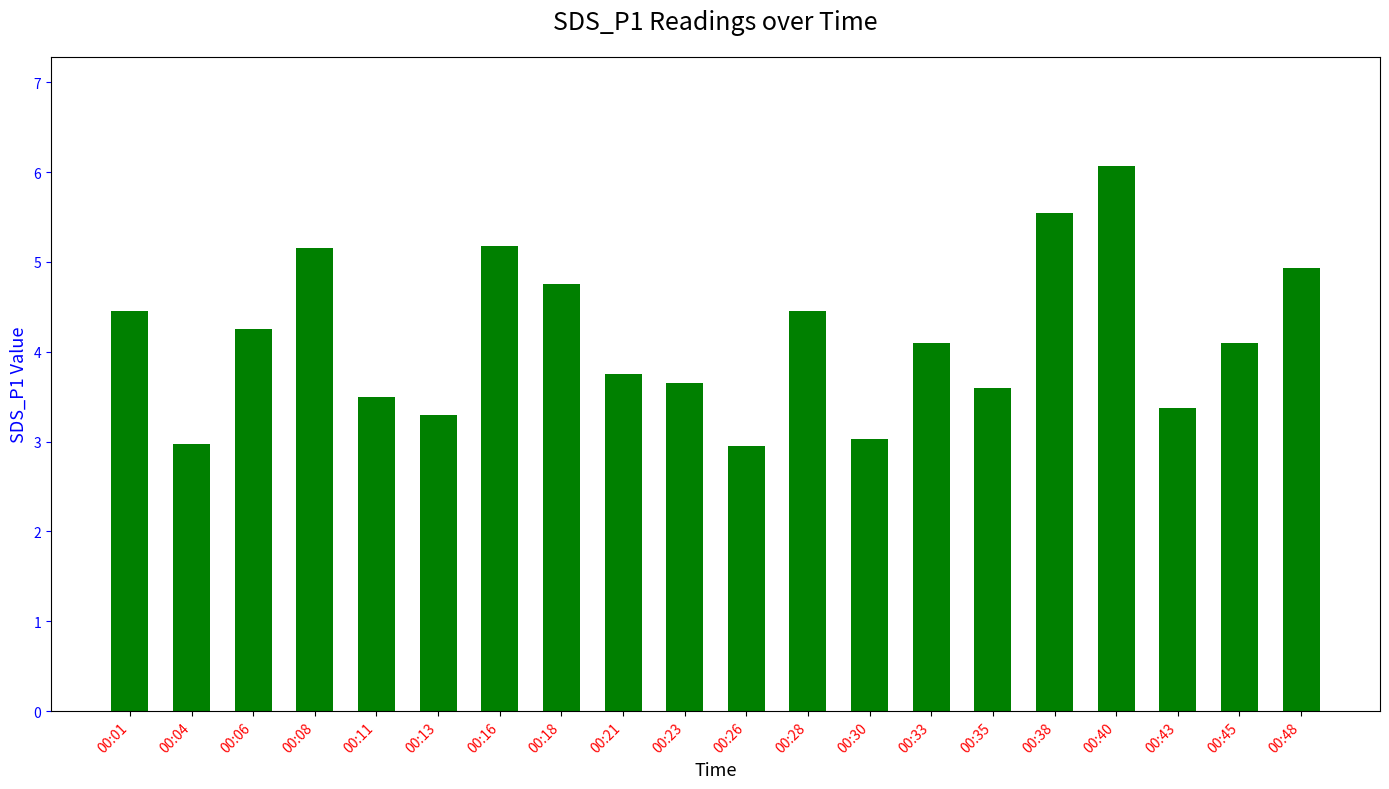

The chart shows a value of 7.2 at 00:45. True or false?

False